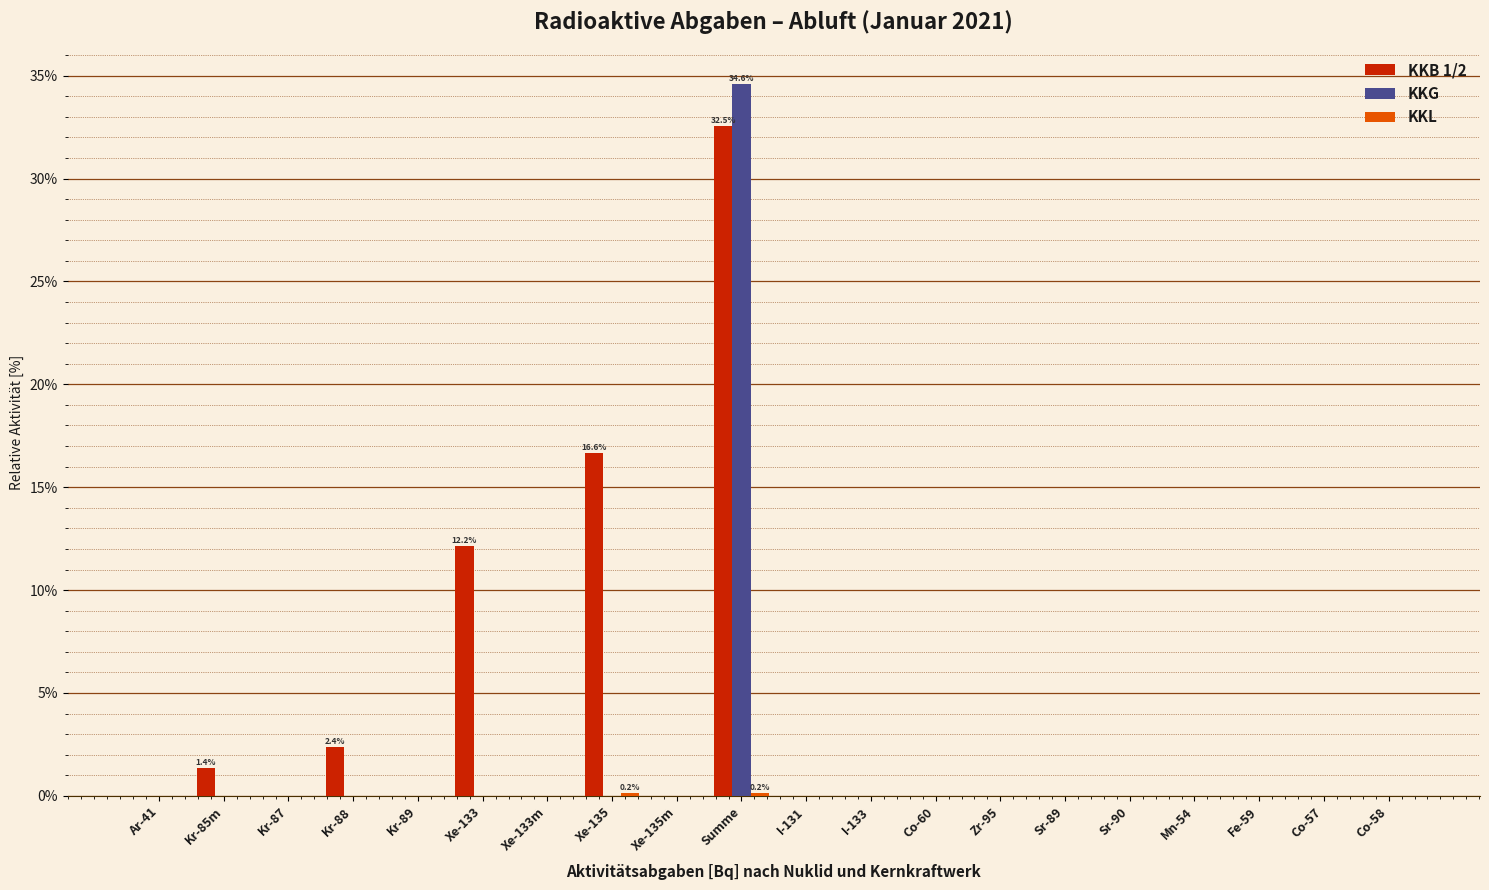

What is the sum of all KKG values?

34.6